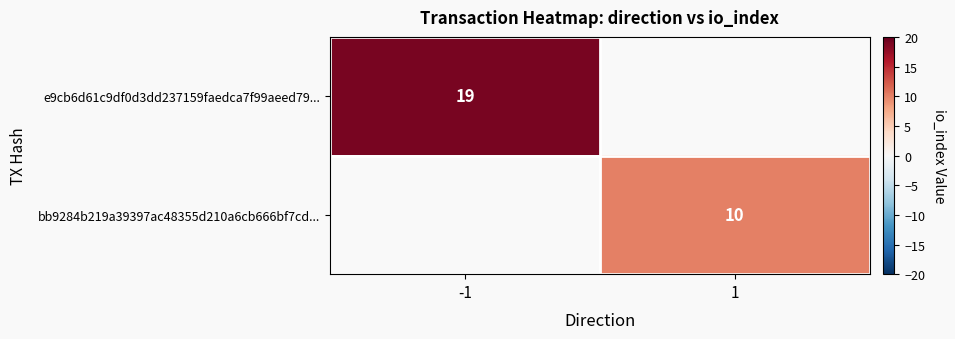

The value of e9cb6d61c9df0d3dd237159faedca7f99aeed79... at -1 is 8. True or false?

False